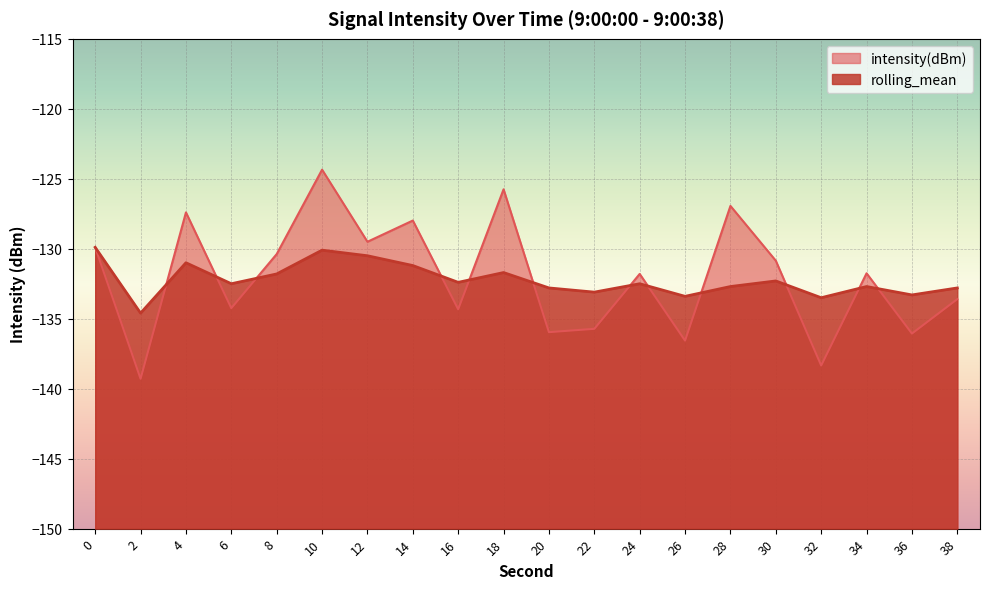

How many lines are shown in the chart?

2